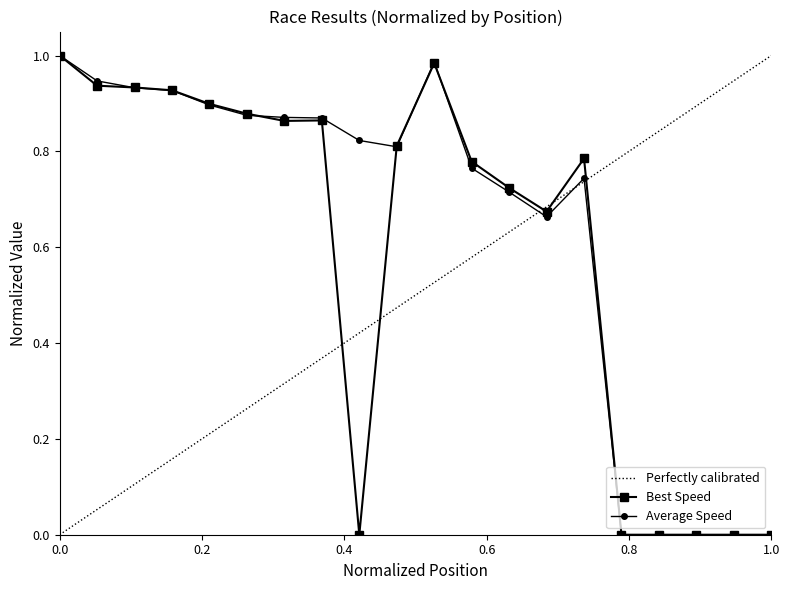

How many positive values does the Best Speed series have?

14